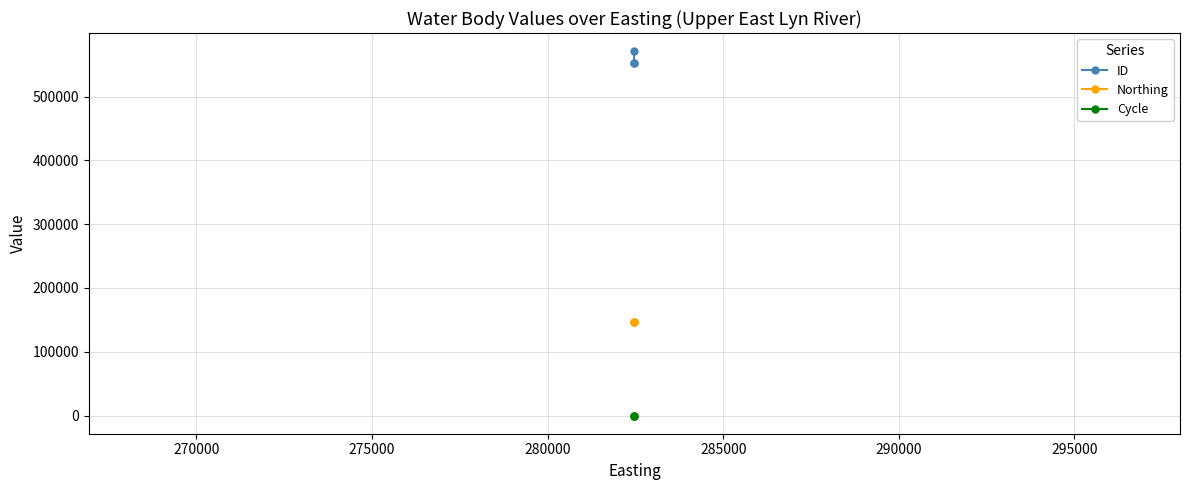

How many series are shown in this chart?

3